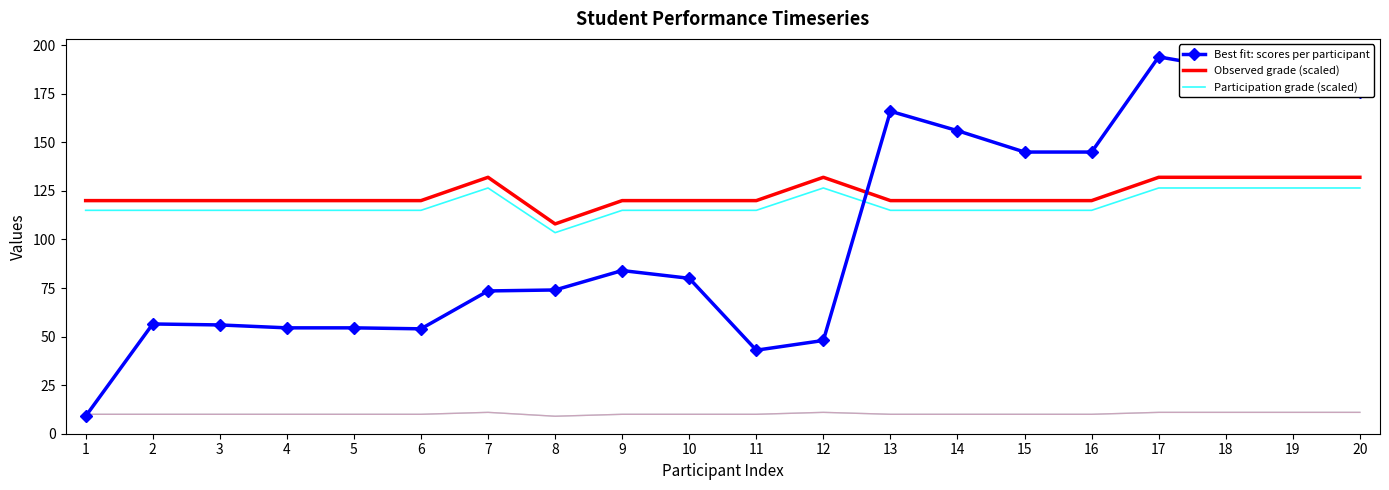

What is the sum of all Best fit: scores per participant values?

2037.0